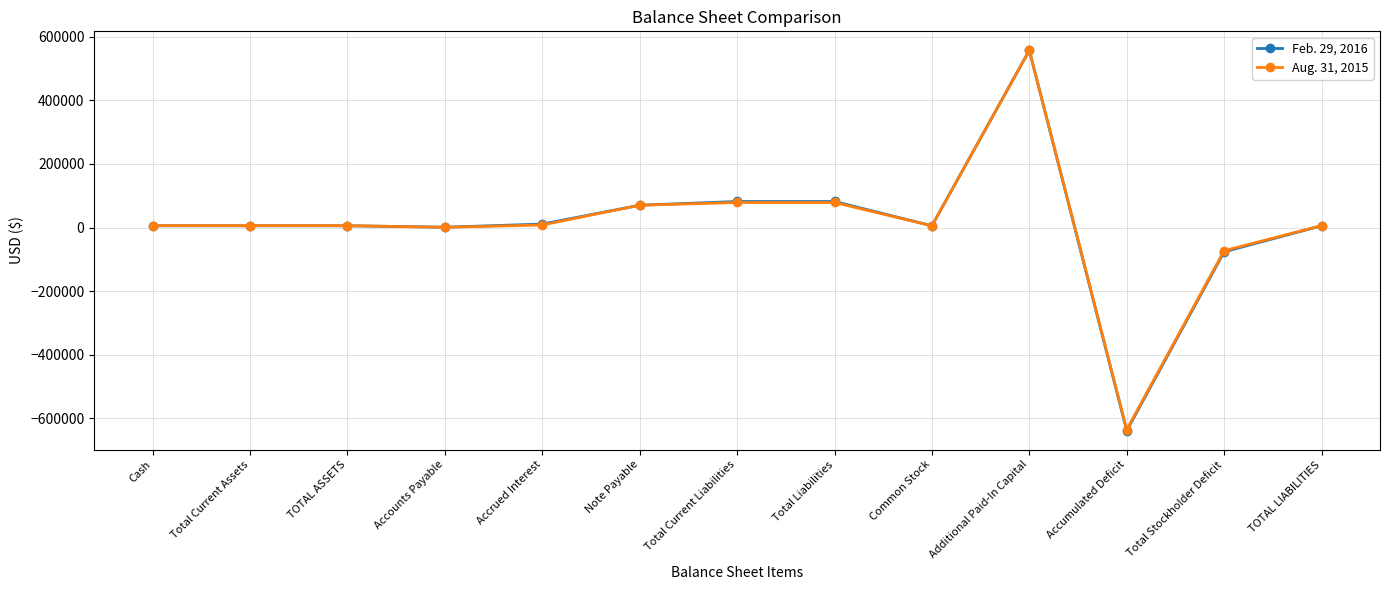

Which series has the largest range (max minus min)?

Feb. 29, 2016